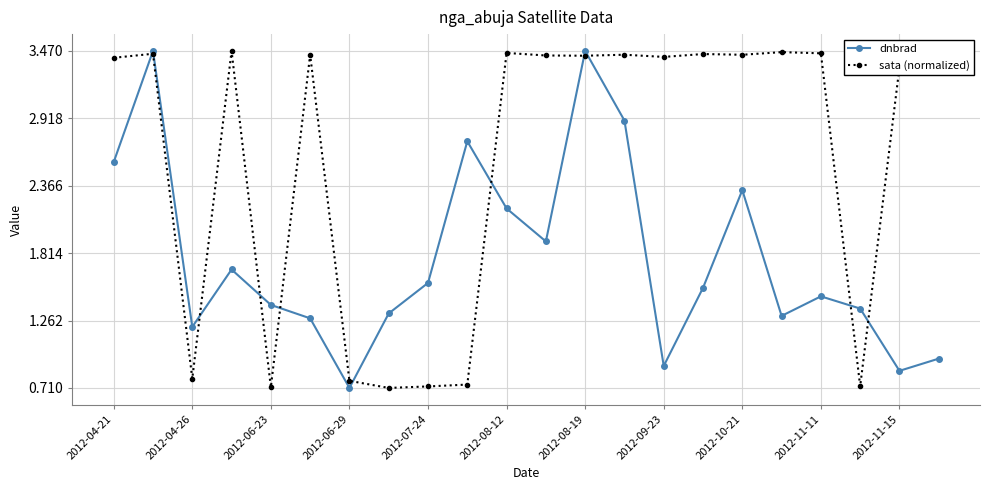

At how many categories does at least one series exceed 0?

22